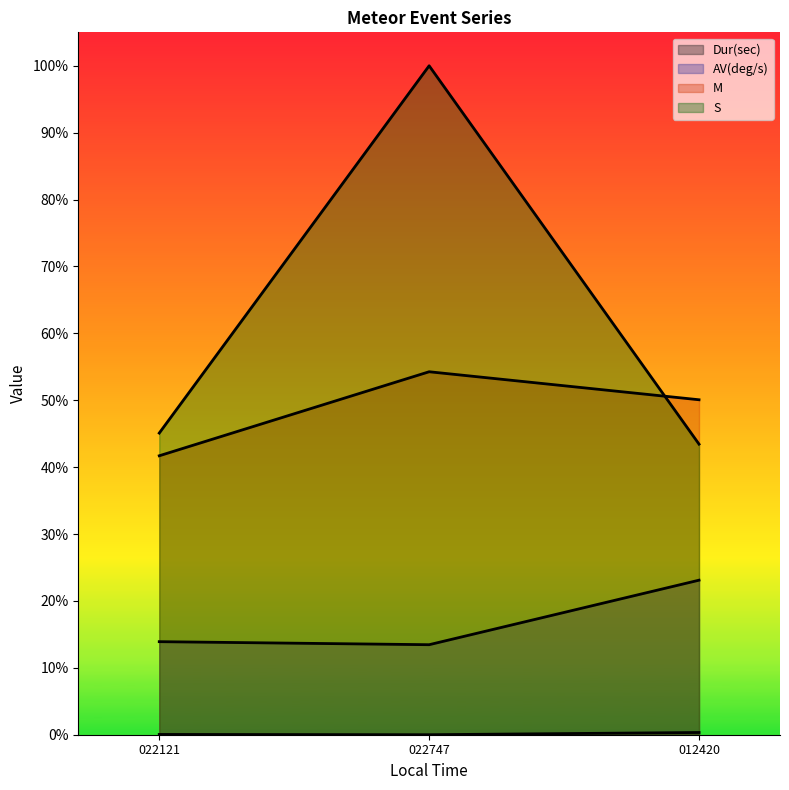

Does the chart display data point markers on the line(s)?

No